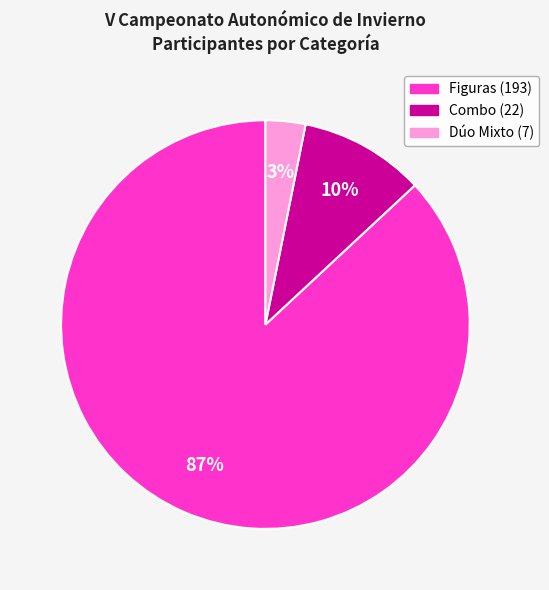

To the nearest percent, what is the difference between the largest and smallest slice percentages?

84%